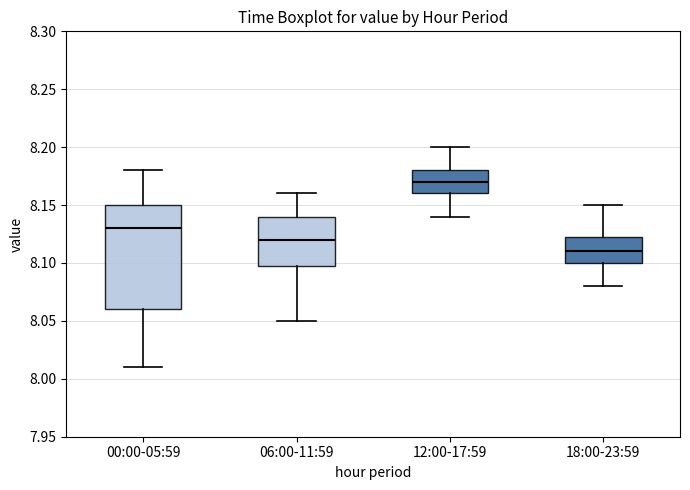

Reading left to right, transcribe this box plot: for each box, give where its median line is, the range the box spans, and where its two whiskers end, as read against the y-axis. The values are not printed on the chart, so give them approximately, as read against the axis.

00:00-05:59: median 8.130, box 8.060 to 8.150, whiskers 8.010 to 8.180
06:00-11:59: median 8.120, box 8.100 to 8.140, whiskers 8.050 to 8.160
12:00-17:59: median 8.170, box 8.160 to 8.180, whiskers 8.140 to 8.200
18:00-23:59: median 8.110, box 8.100 to 8.125, whiskers 8.080 to 8.150